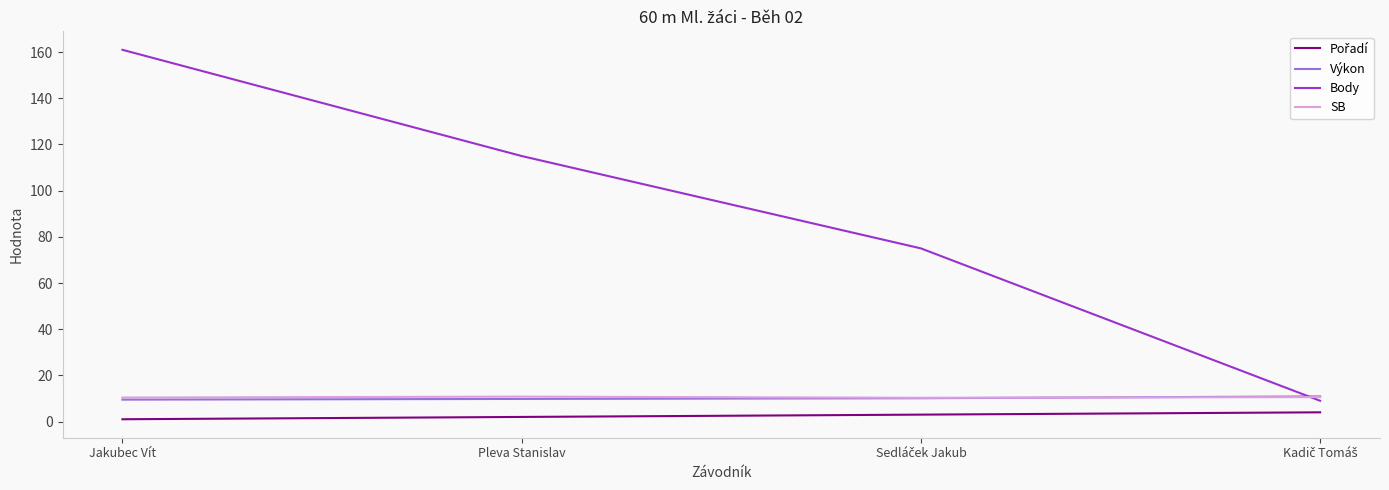

What is the difference between the maximum and second lowest values in the SB series?

0.4